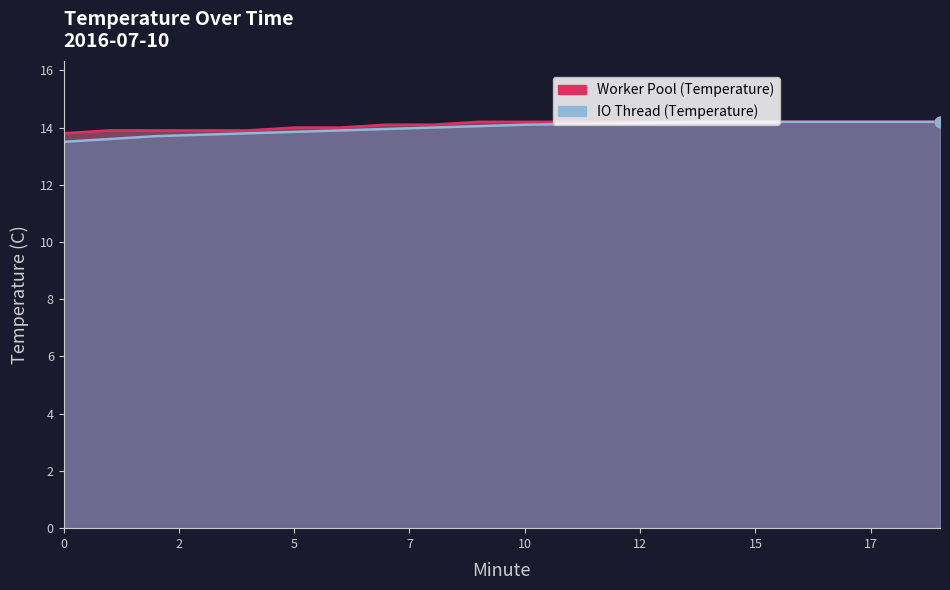

What are all the series names shown in the legend?

Worker Pool (Temperature), IO Thread (Temperature)